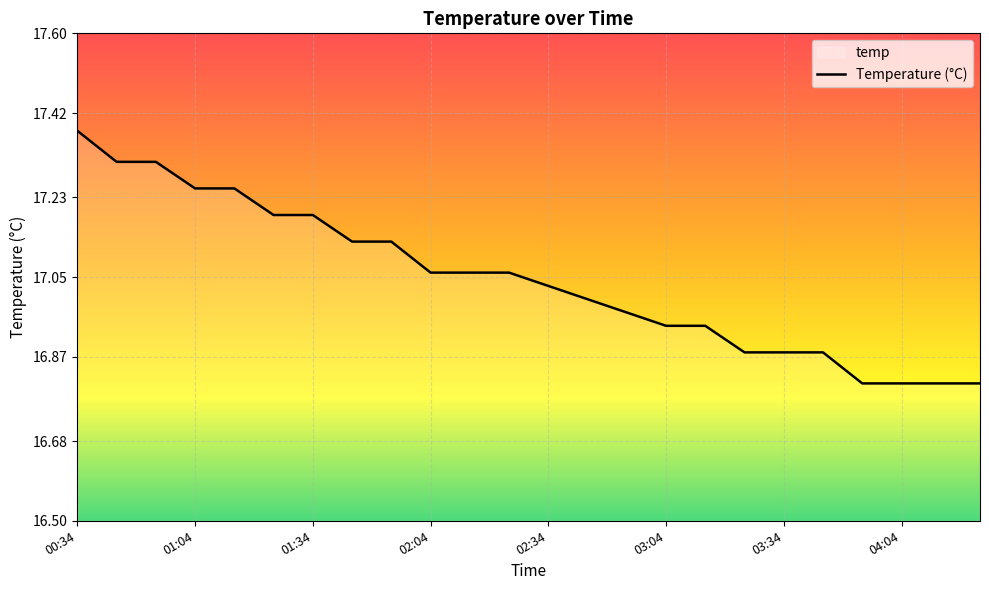

What is the difference between the maximum and minimum values?

0.6